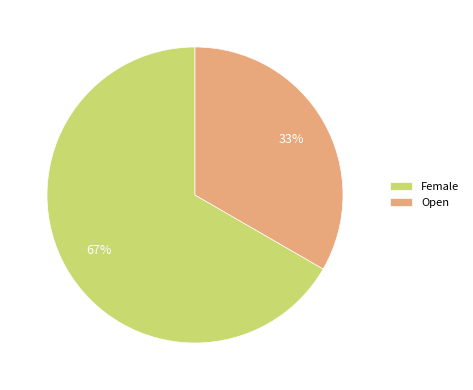

True or false: Female accounts for 67% of the total.

True